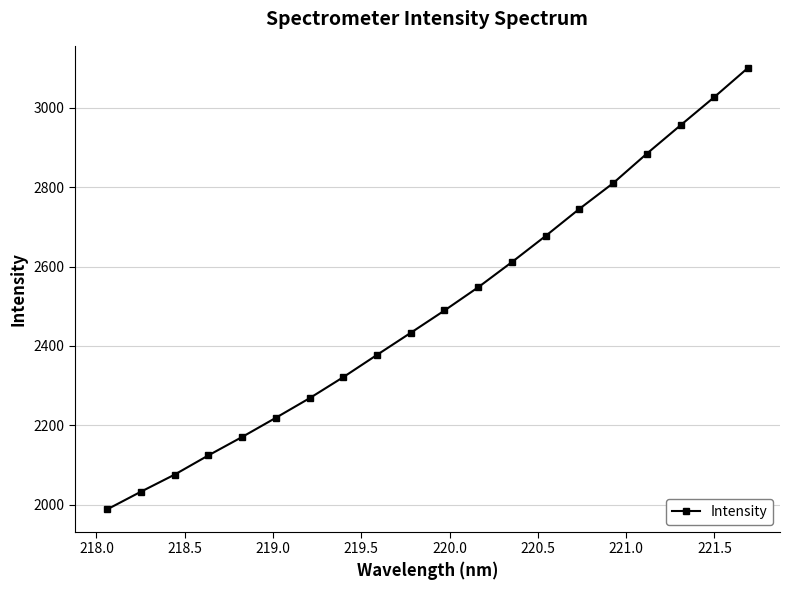

What is the value of the 8th point from the left?

2321.1